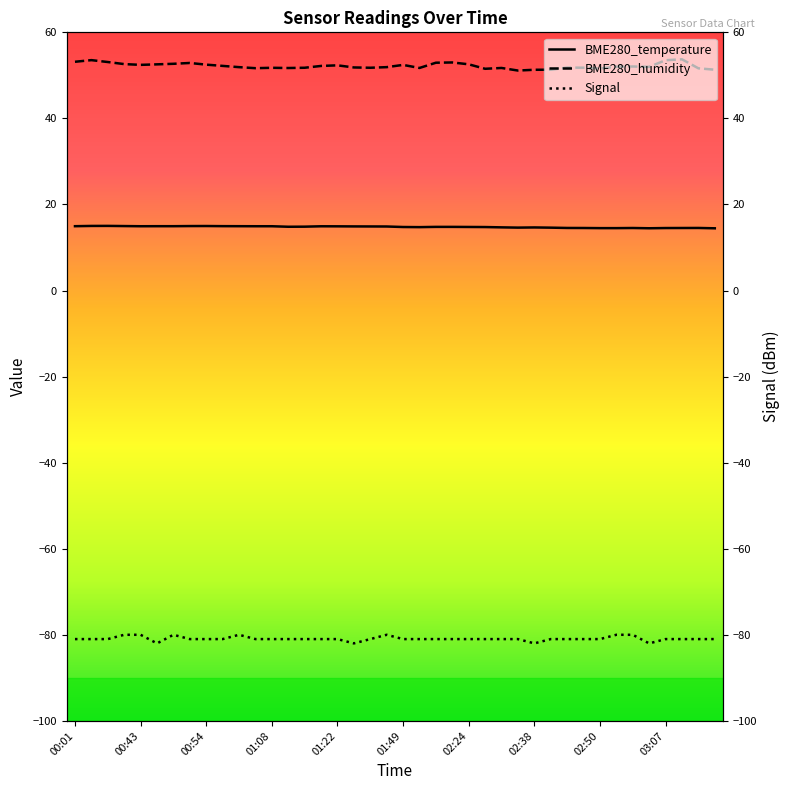

Count the number of data series in this chart.

3